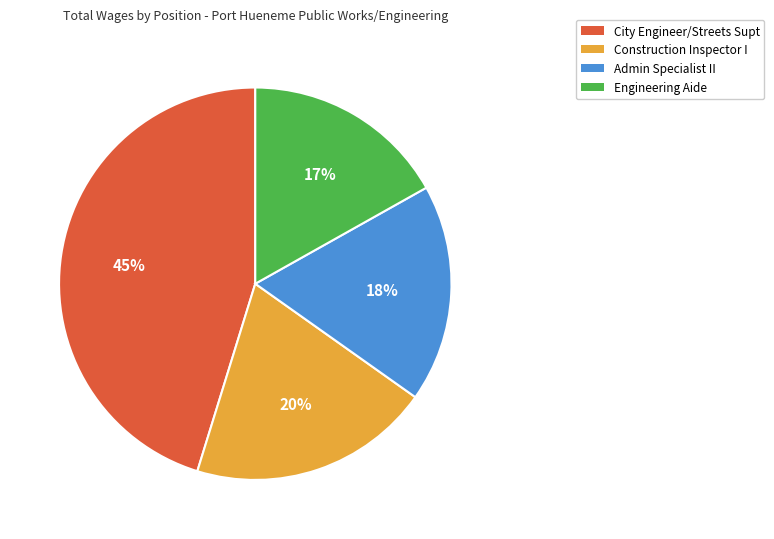

To the nearest percent, what is the average slice percentage?

25%